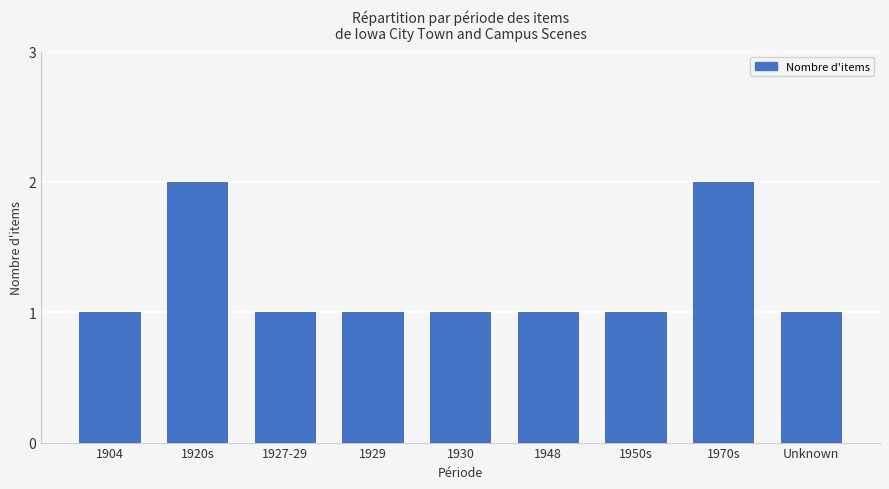

What is the value of the 6th bar from the left?

1